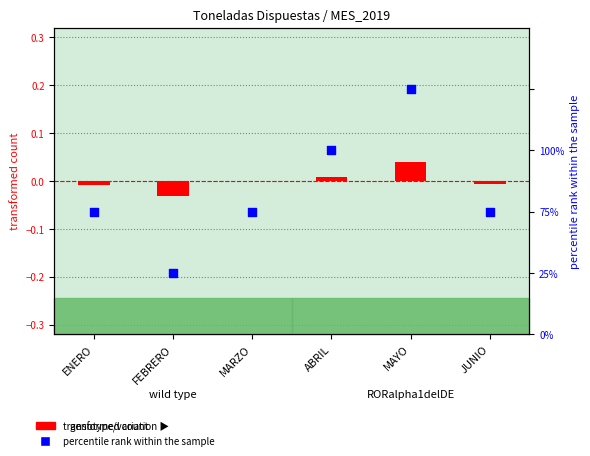

What are all the series names shown in the legend?

transformed count, percentile rank within the sample